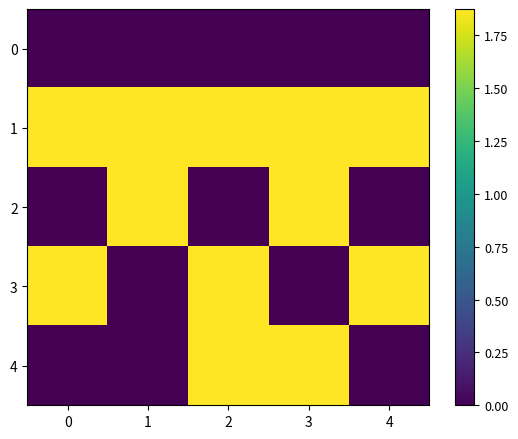

What is the maximum value shown in the chart?

1.9